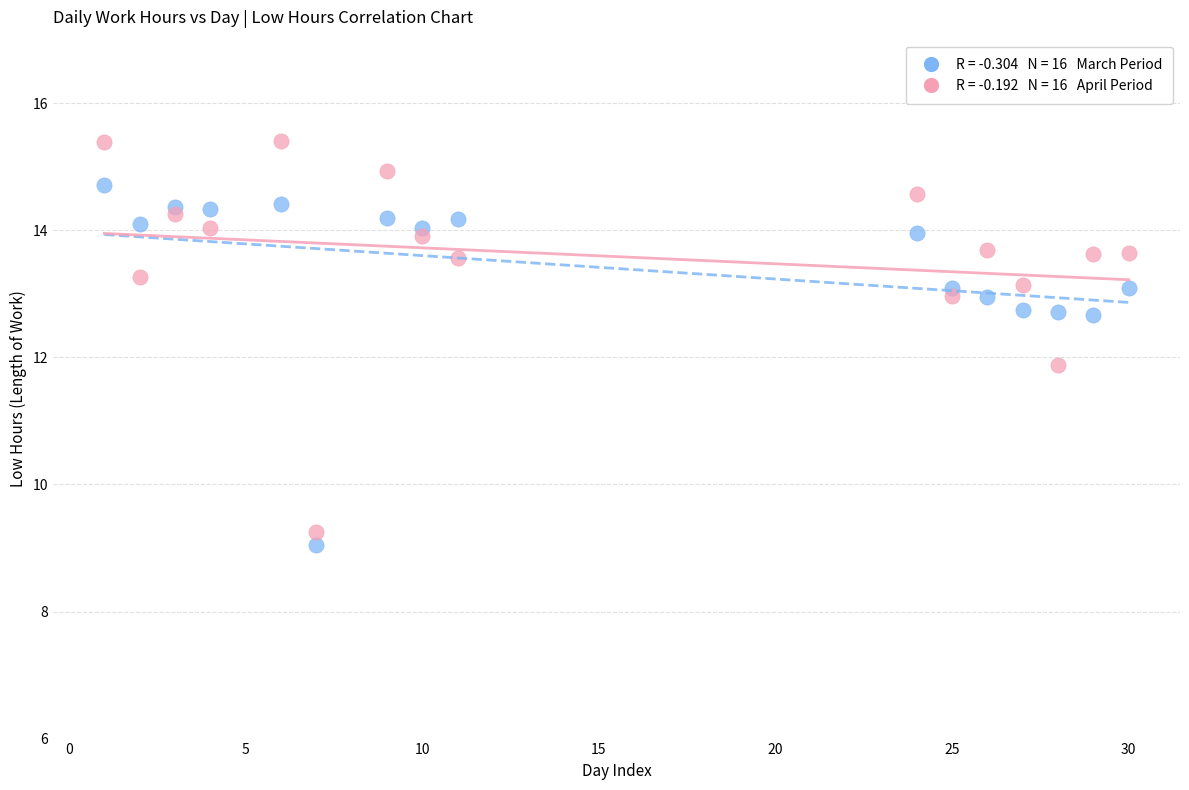

Across all data points, what is the range of X values (max minus min)?

29.0